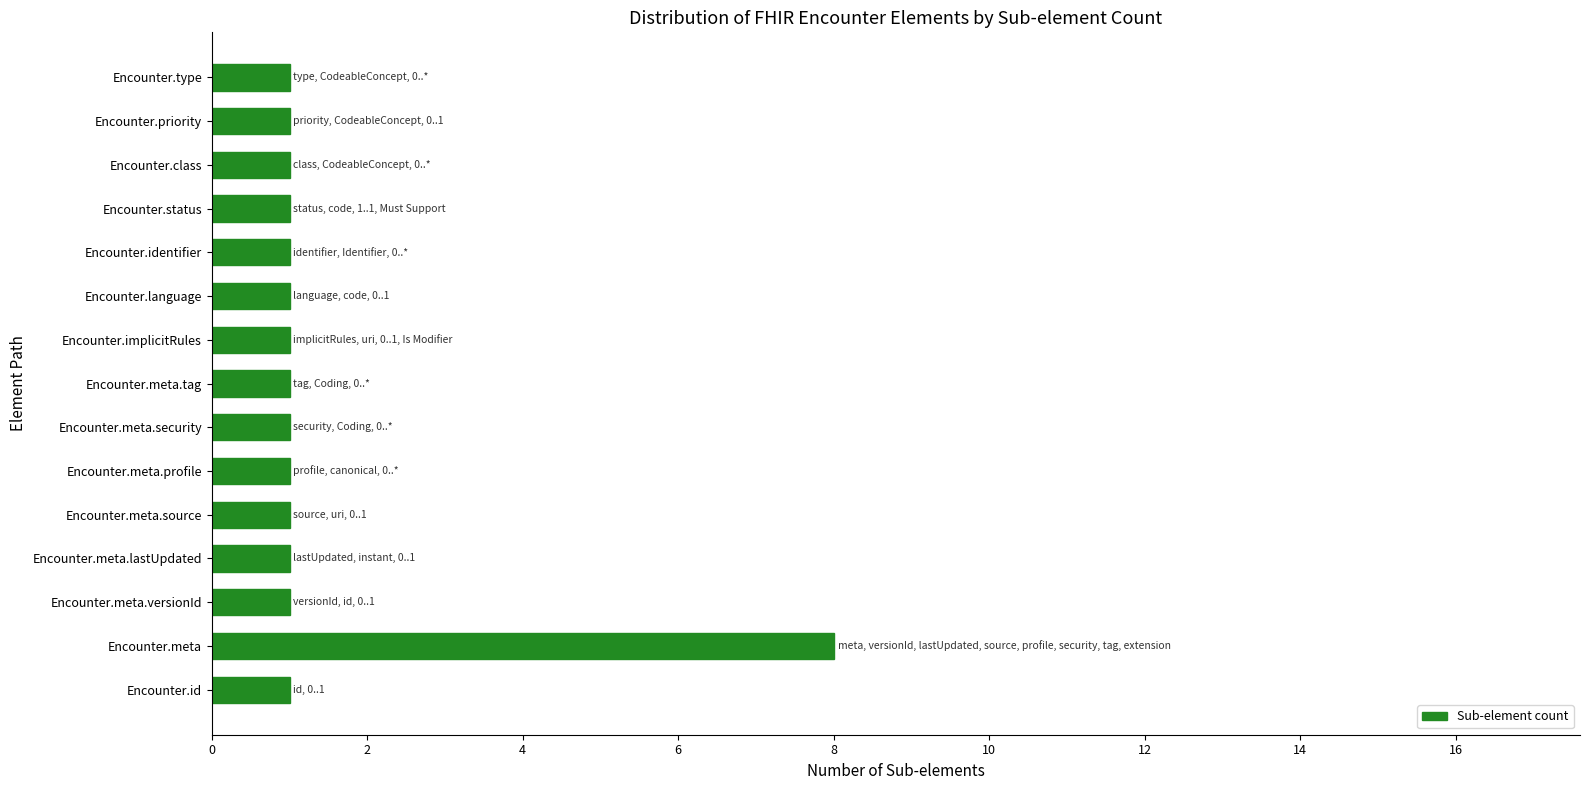

What is the greatest value displayed?

8